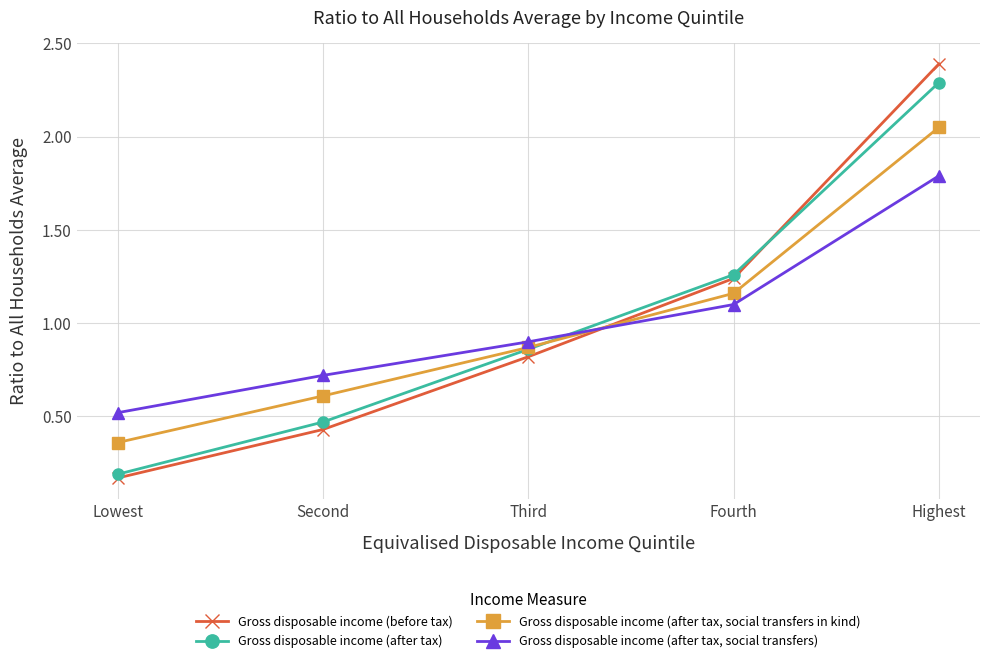

What is the sum of the Gross disposable income (before tax) values at Second and Fourth?

1.7